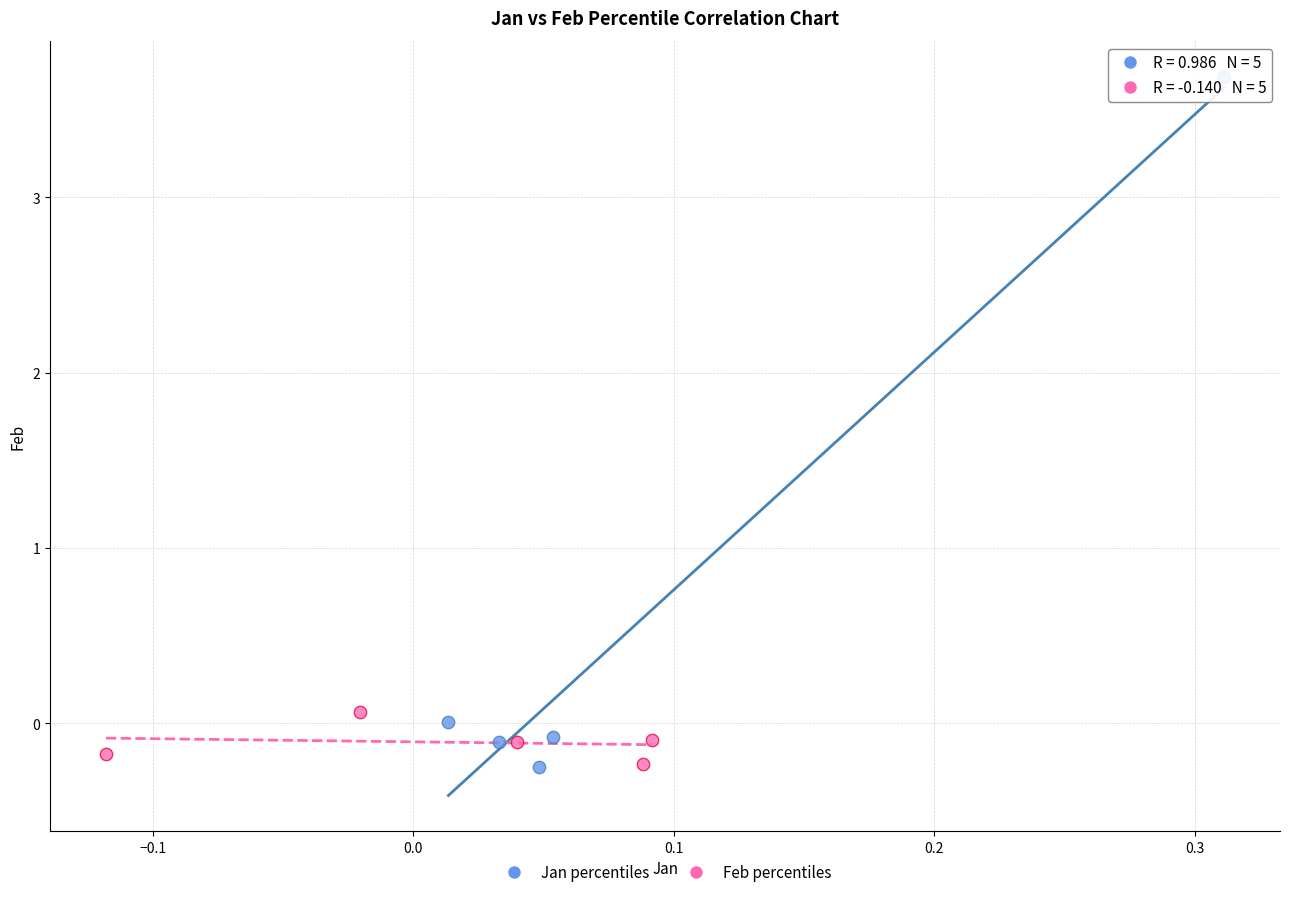

What are all the series names shown in the legend?

Jan percentiles, Feb percentiles